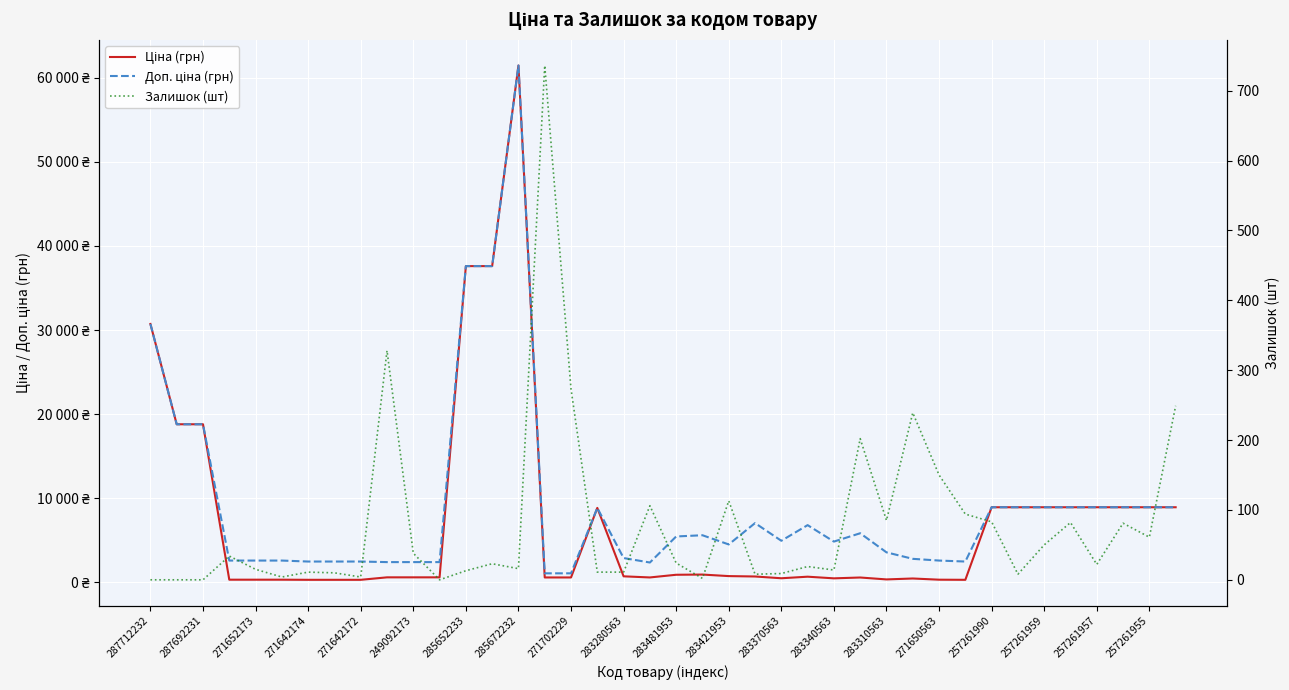

Does the chart display data point markers on the line(s)?

No